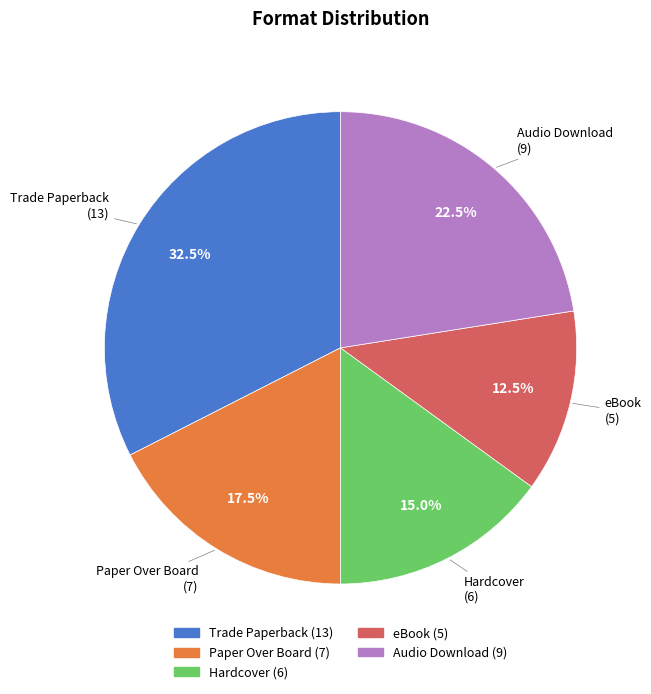

Is there a majority slice in this chart?

No